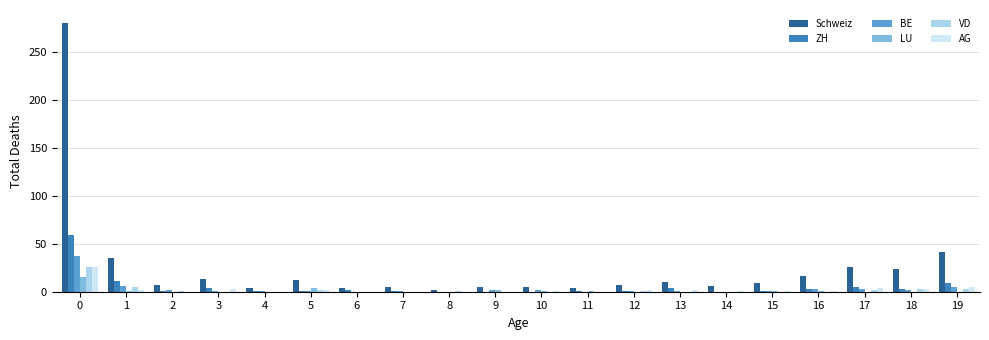

What is the maximum value shown in the chart?

280